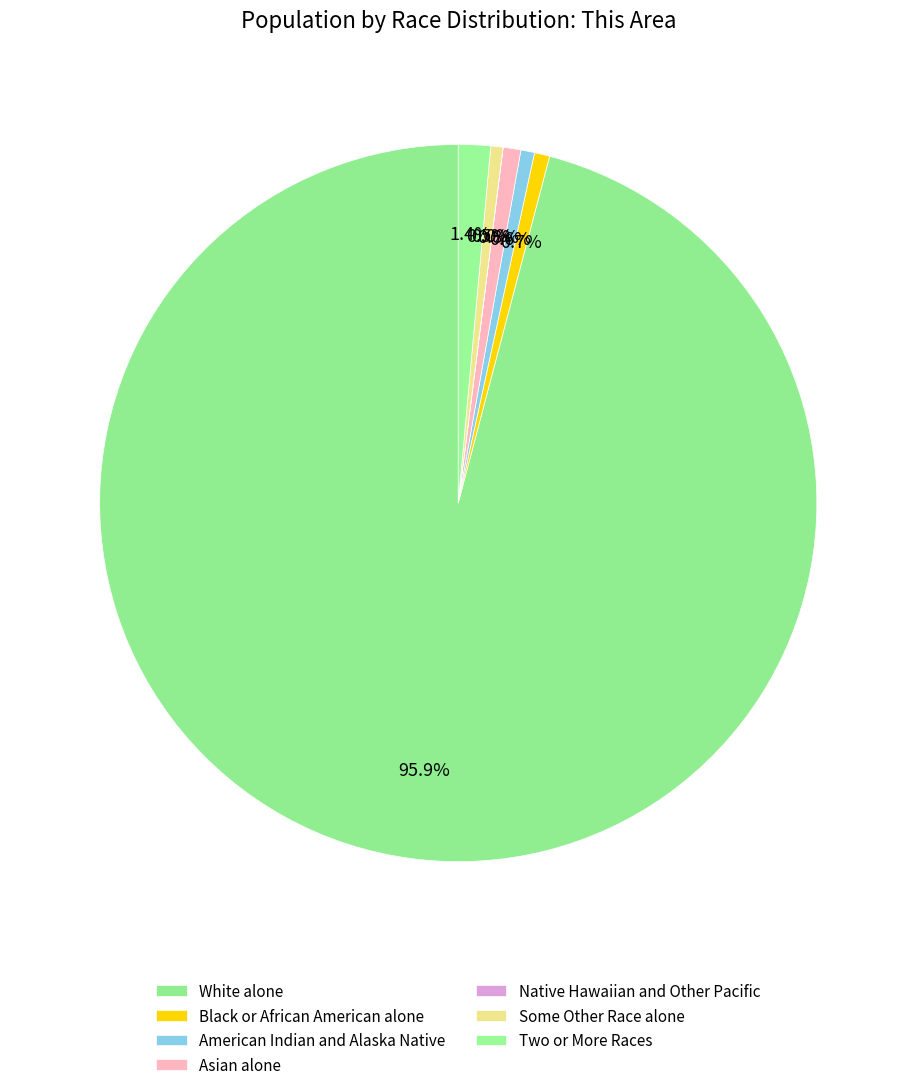

True or false: Native Hawaiian and Other Pacific accounts for 0% of the total.

True